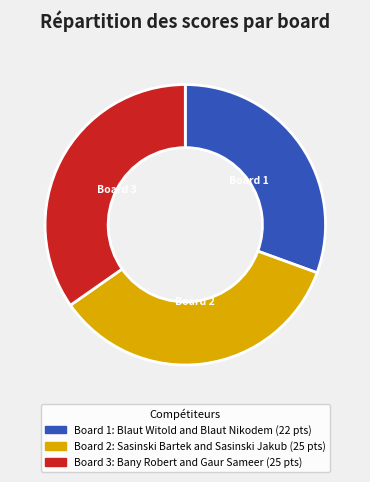

To the nearest percent, what is the combined percentage of Board 2 and Board 1?

65%